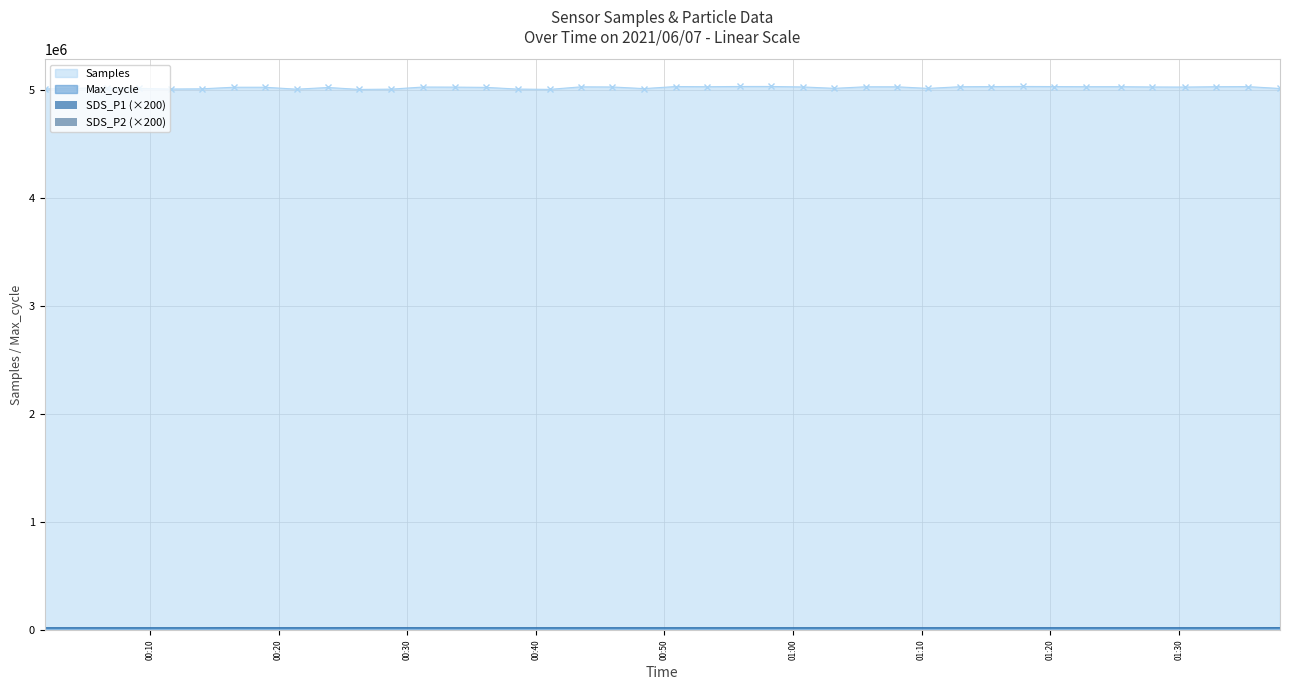

At which label is SDS_P2 (×200) closest to 4150?

00:30